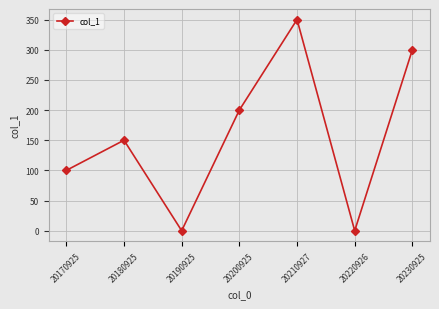

What is the difference between the second highest and second lowest values?

300